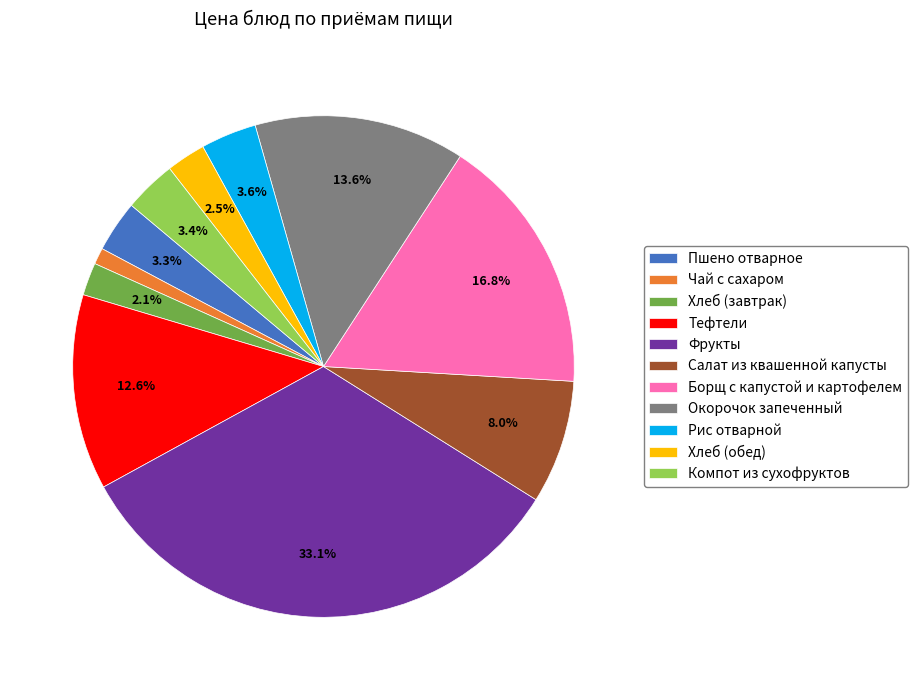

Do Борщ с капустой и картофелем and Компот из сухофруктов together represent more than half of the pie?

No